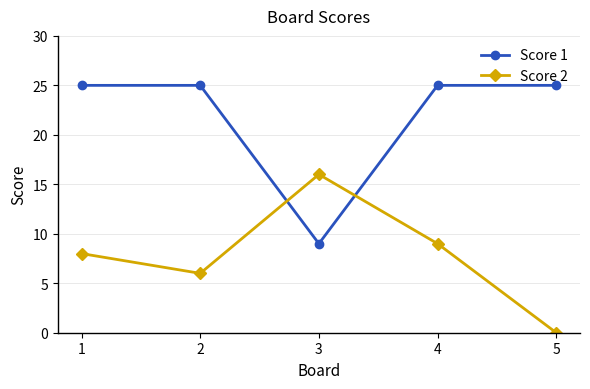

Reading left to right, list all the values displayed in this chart.

Score 1: 25	25	9	25	25
Score 2: 8	6	16	9	0